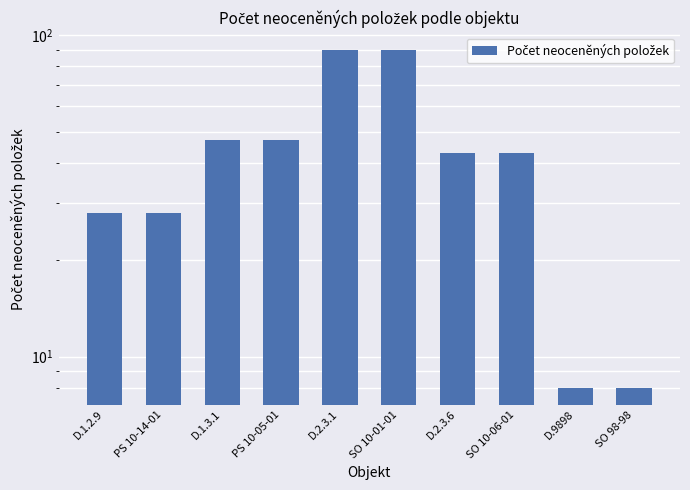

What is the average value?

43